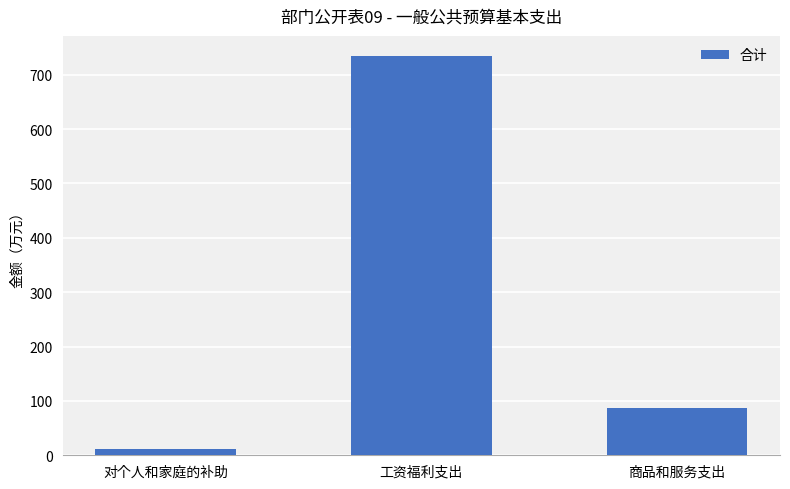

What is the ratio of the value at 工资福利支出 to the value at 商品和服务支出?

8.4